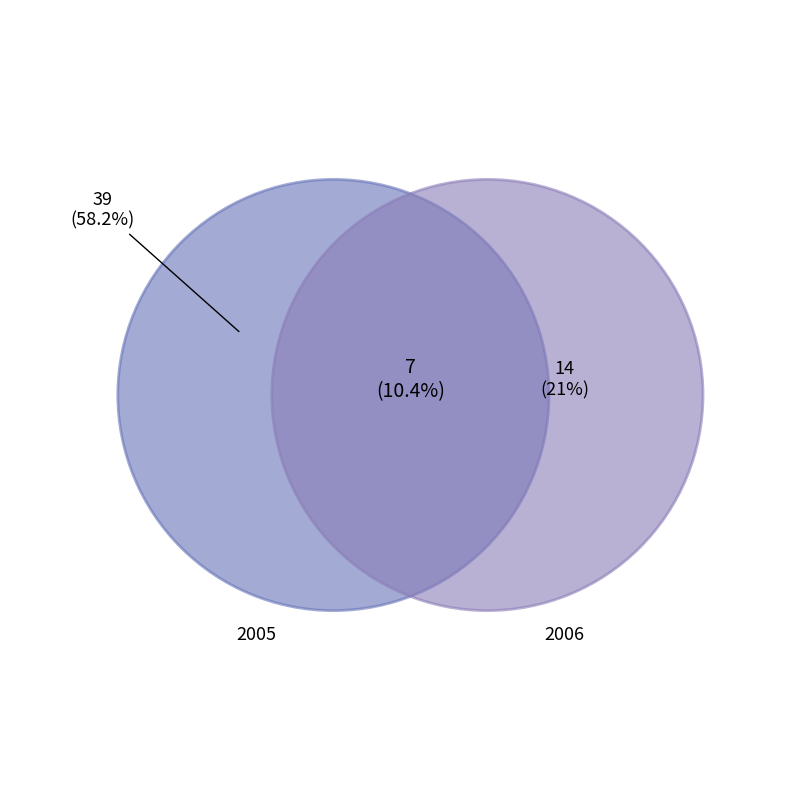

How many slices are in this pie chart?

2